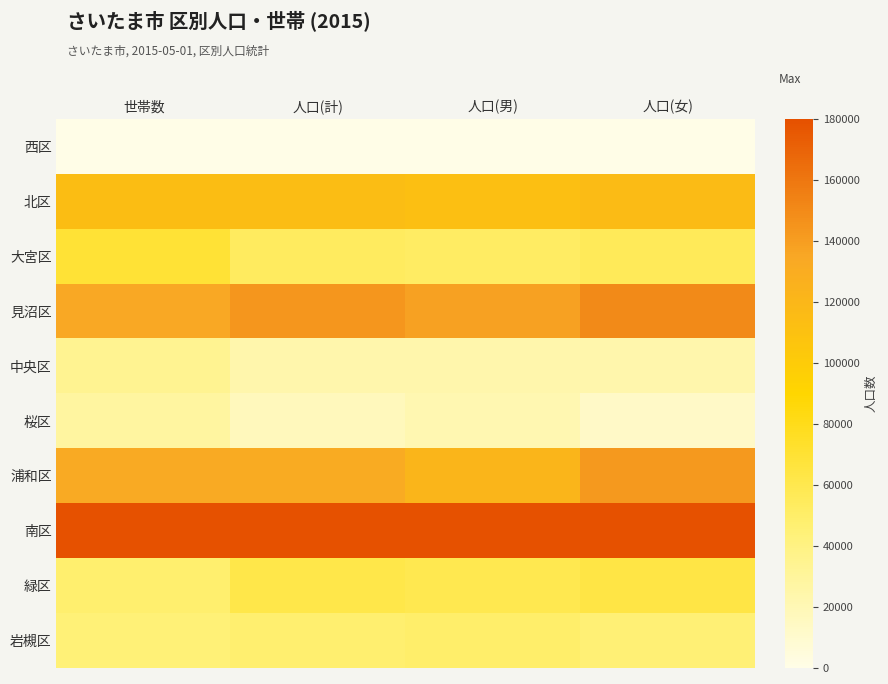

What is the total value across all series at 人口(男)?

4.2